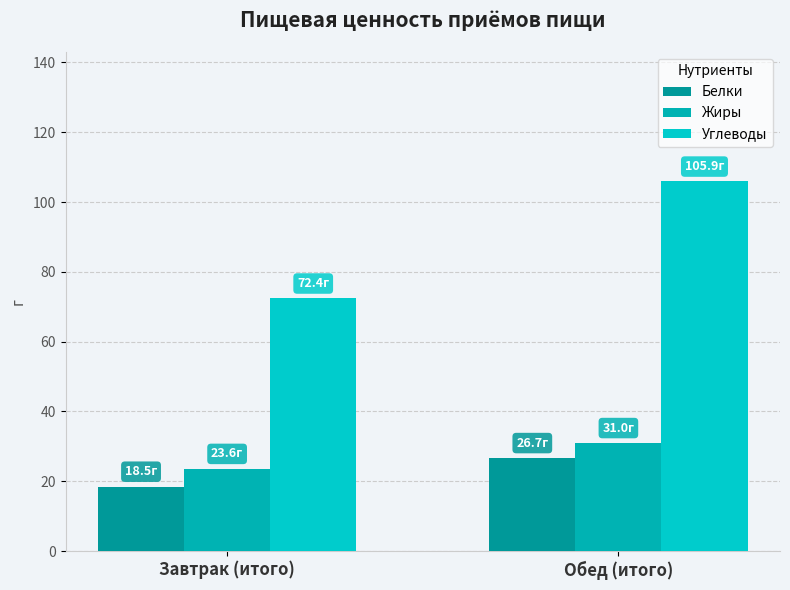

At how many categories does at least one series exceed 79?

1